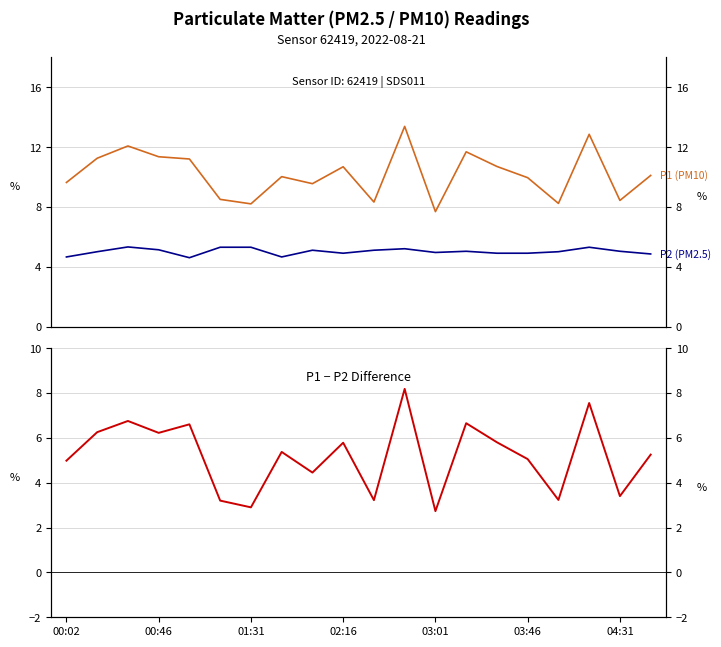

List the series in order of their peak value, highest first.

P1 (PM10), P1 − P2 difference, P2 (PM2.5)